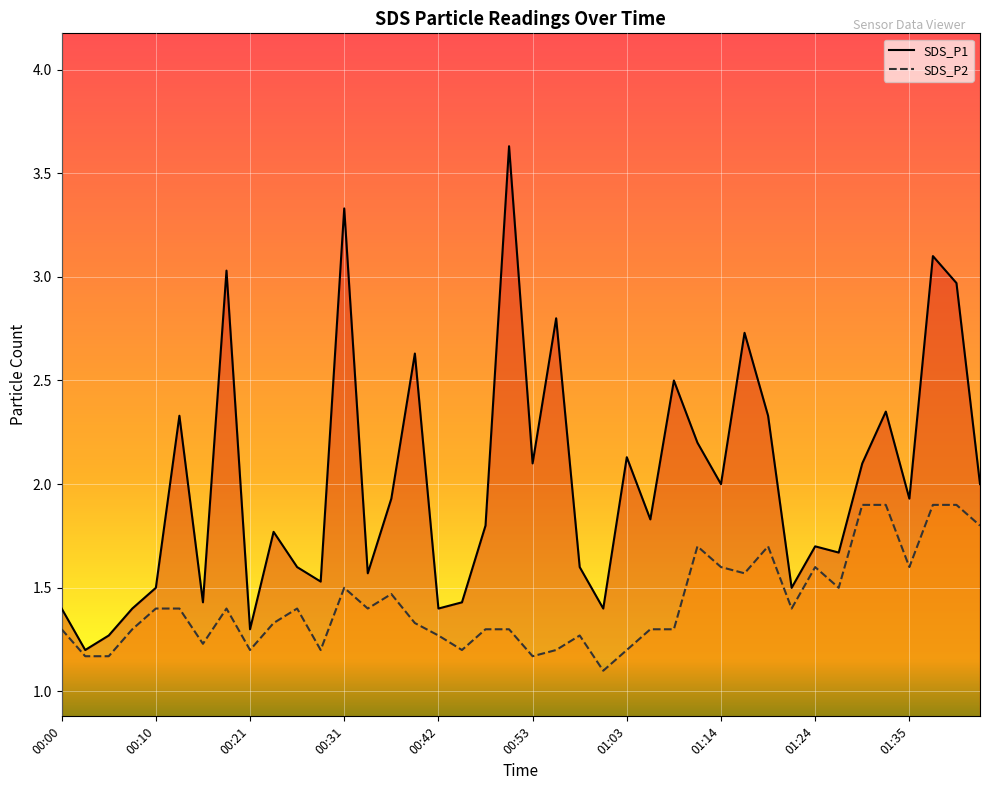

At which category does the chart reach its peak across all series?

19